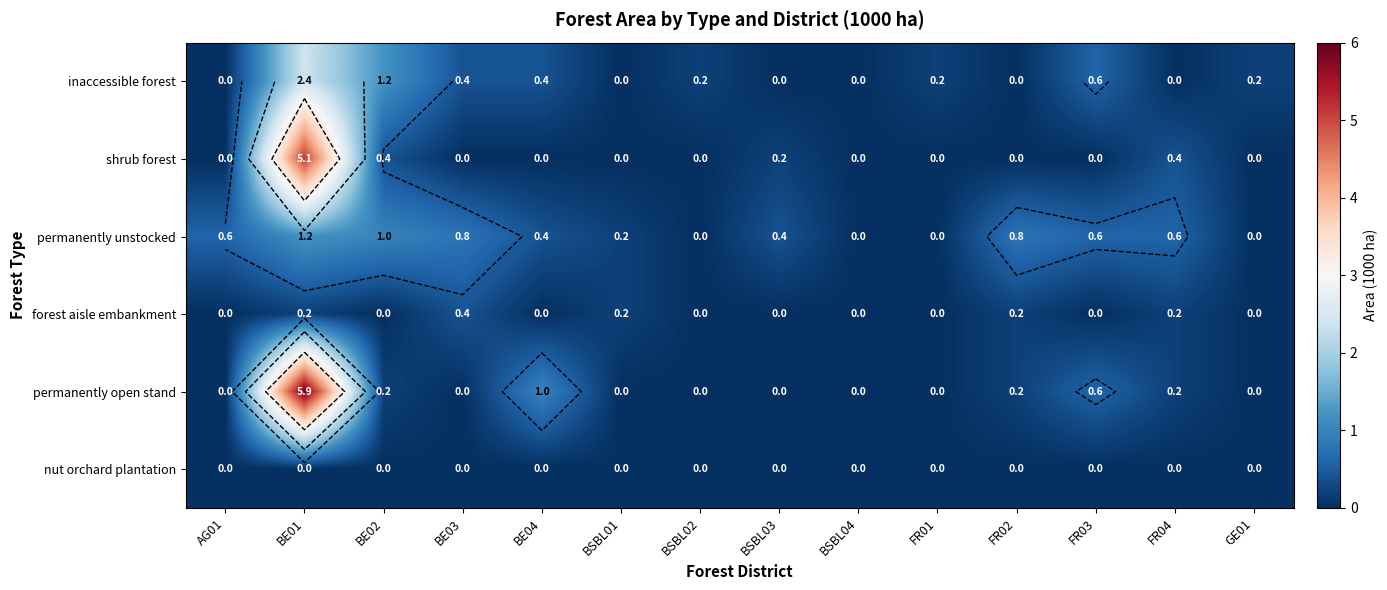

Is it true that permanently open stand equals 3.5 at GE01?

False